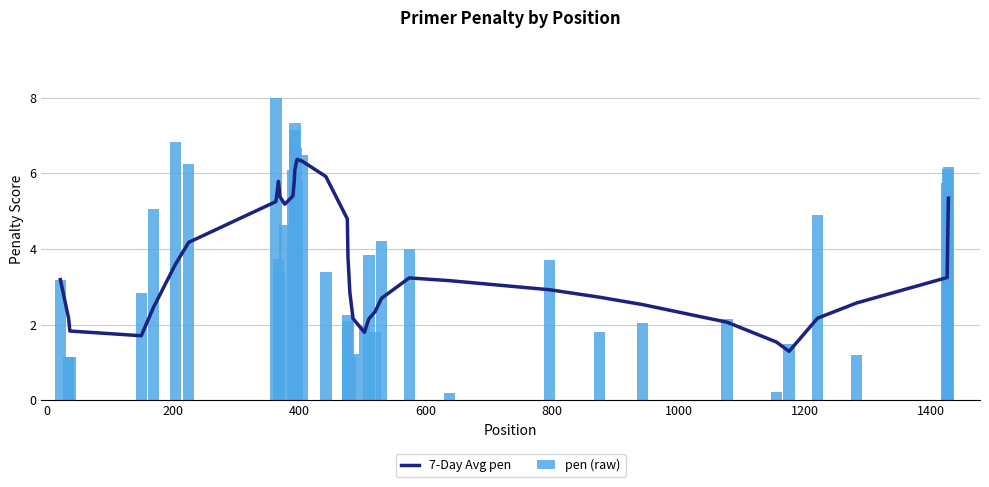

List the series in order of their peak value, lowest first.

7-Day Avg pen, pen (raw)